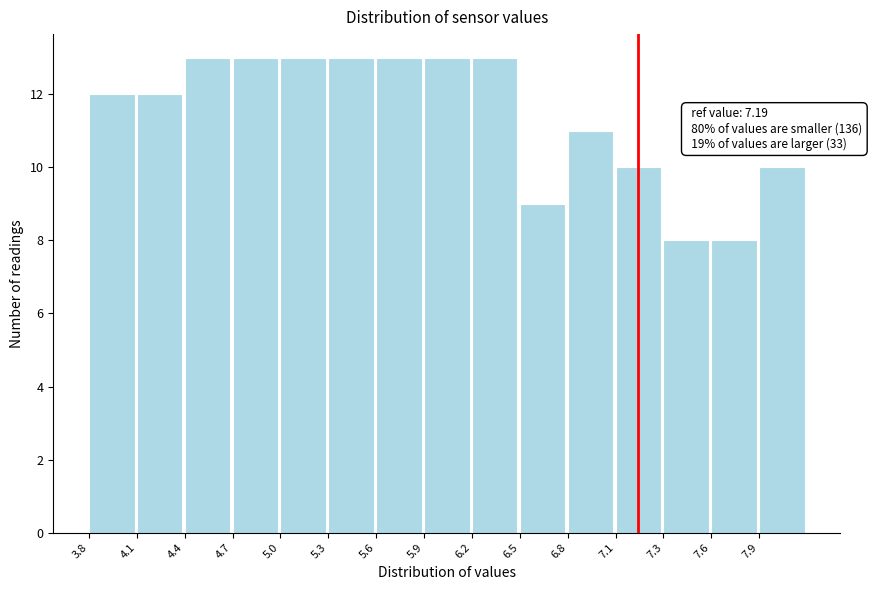

Reading left to right, list all the values displayed in this chart.

3.8=12	4.1=12	4.4=13	4.7=13	5.0=13	5.3=13	5.6=13	5.9=13	6.2=13	6.5=9	6.8=11	7.1=10	7.3=8	7.6=8	7.9=10